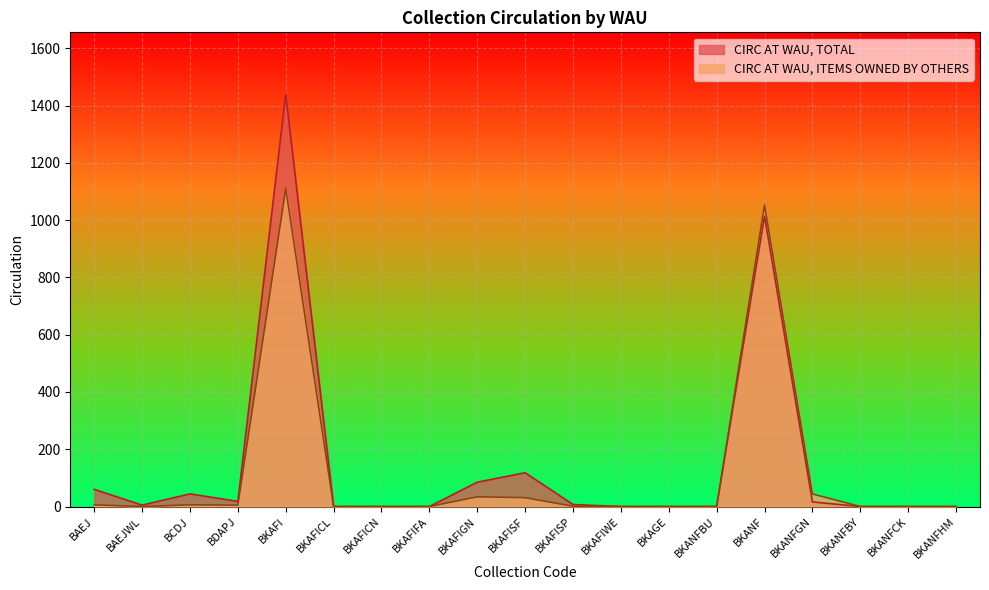

What is the difference between the CIRC AT WAU, TOTAL values at BKAFIFA and BAEJWL?

5